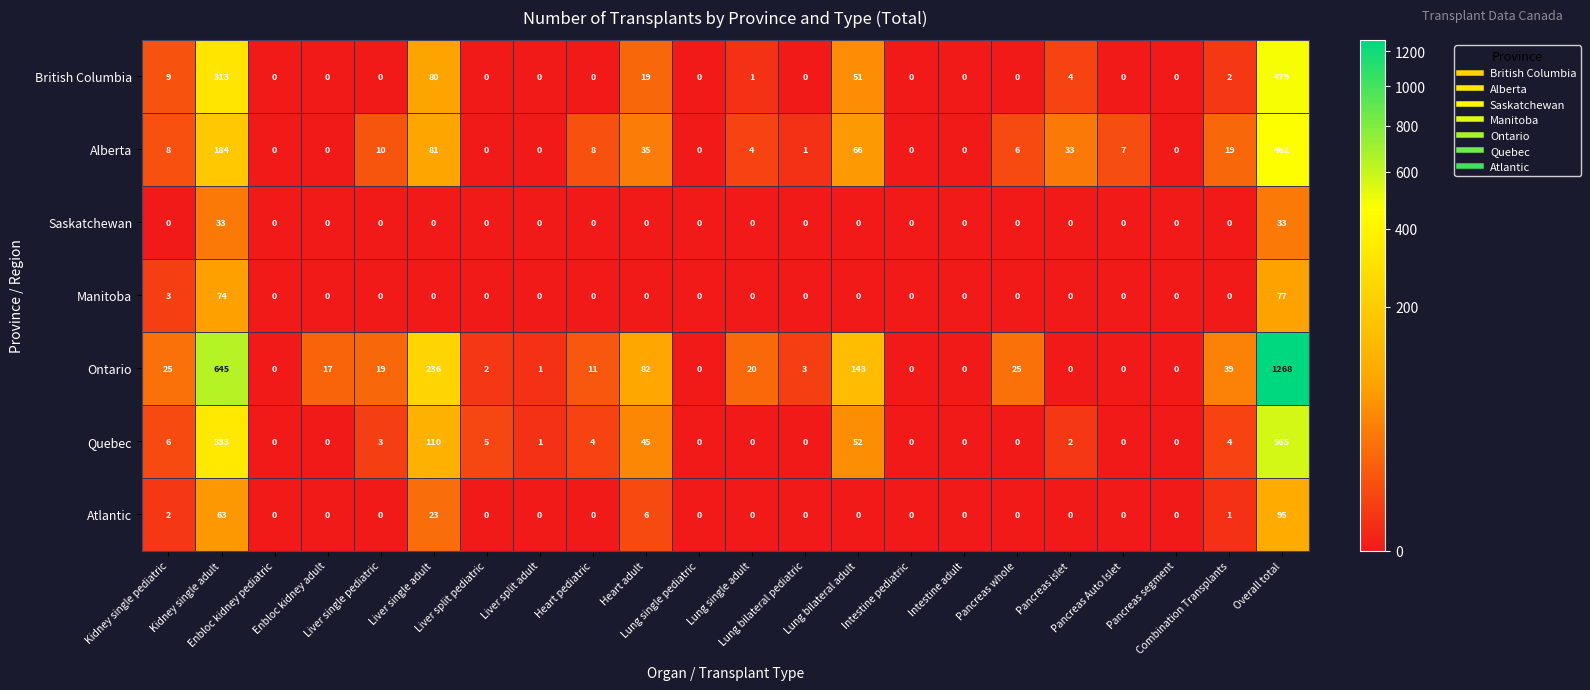

What is the average value of the Atlantic series?

9